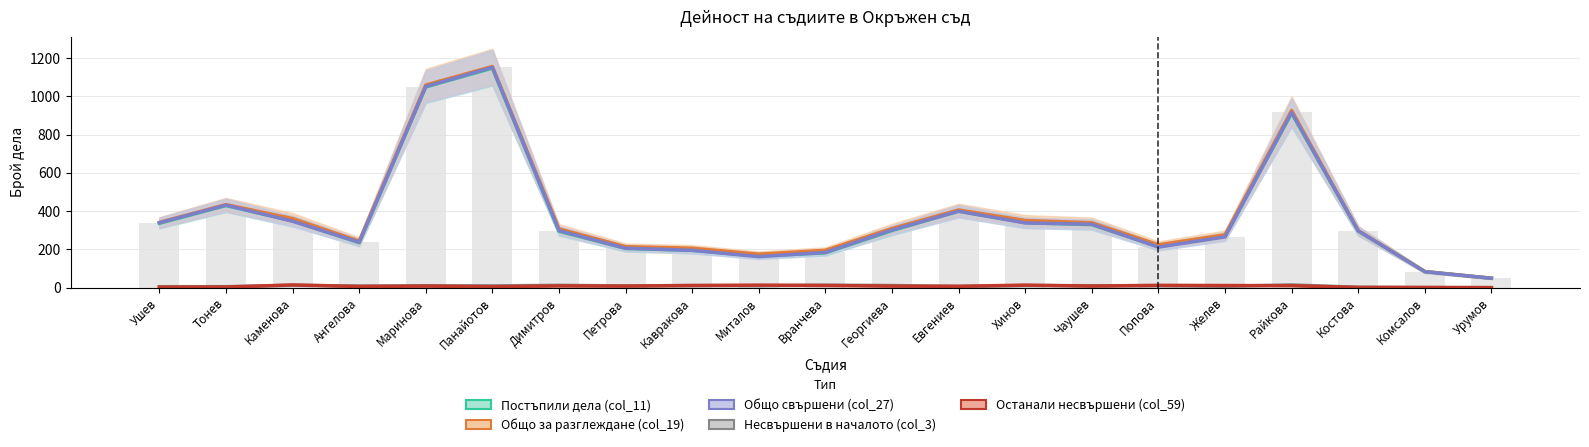

Which series has the largest total across all categories?

Общо за разглеждане (col_19)